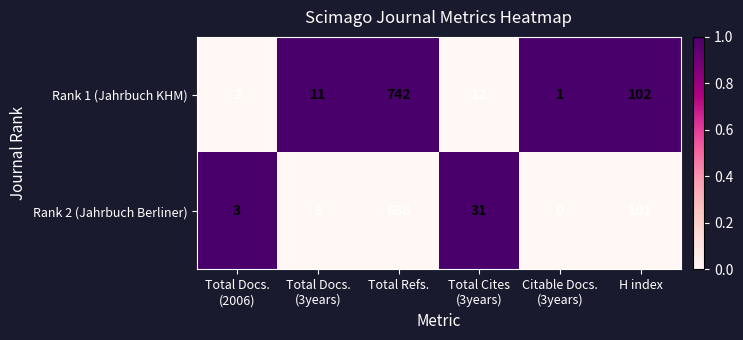

At which label is Rank 1 (Jahrbuch KHM) closest to 371?

H index